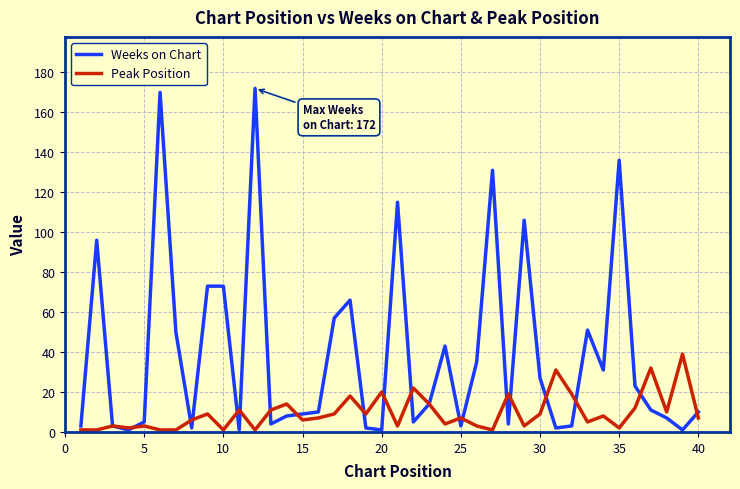

Is this an area chart (filled region under the line)?

No